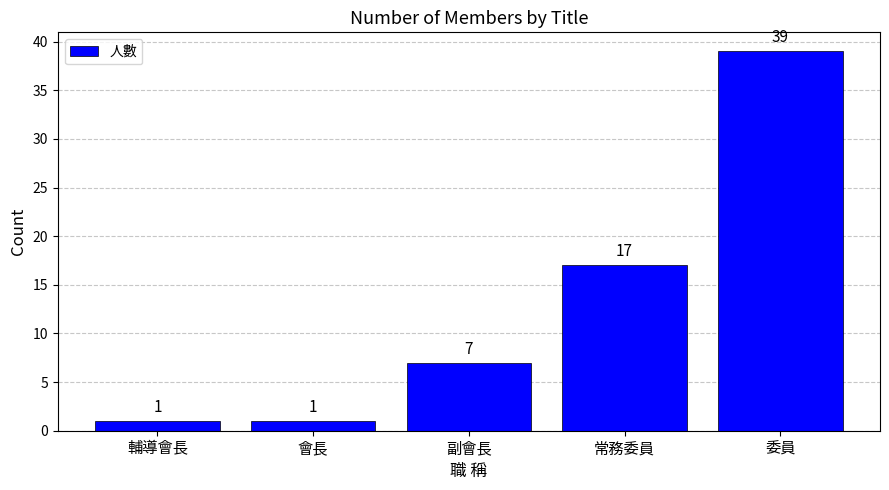

Count the number of categories in the chart.

5